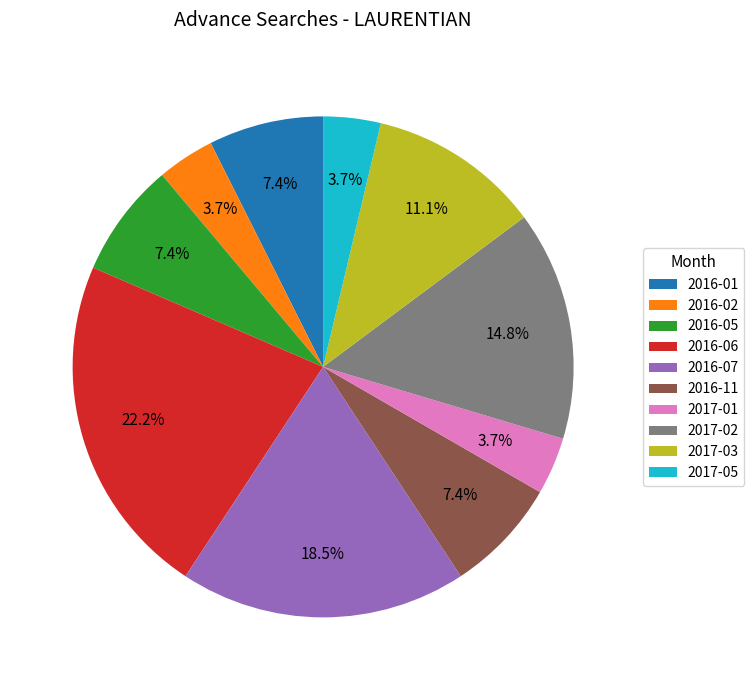

To the nearest percent, what is the average slice percentage?

10%